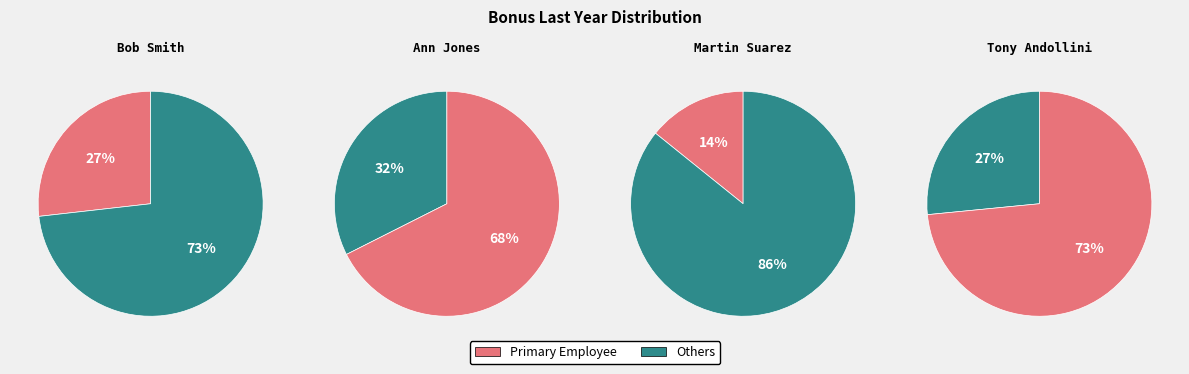

What portion of the pie excludes Tony Andollini?

73.5%